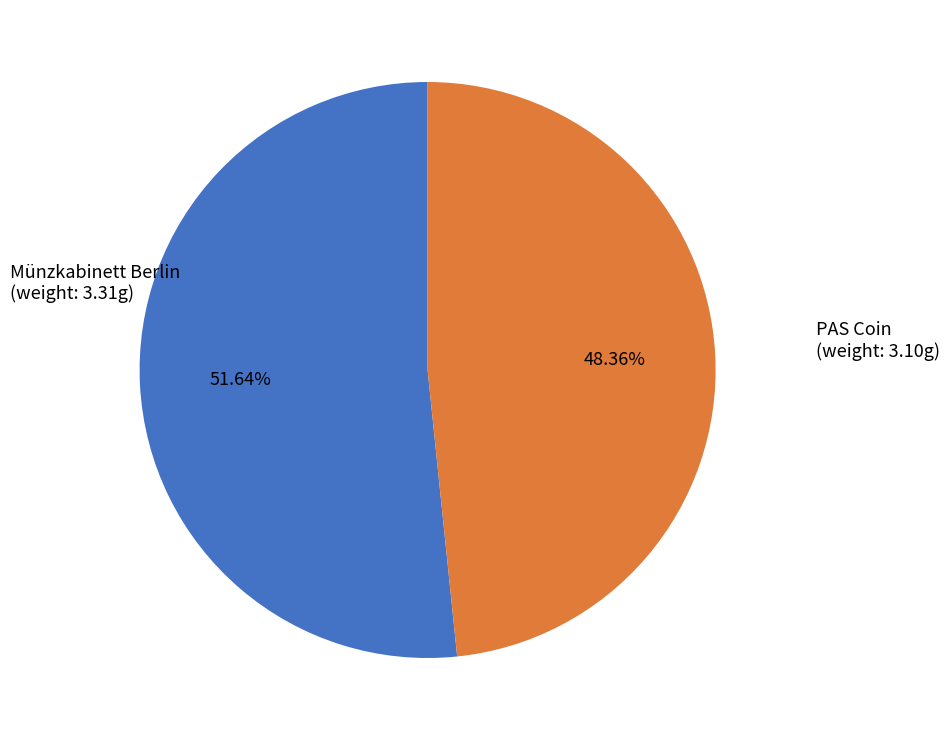

How many slices are in this pie chart?

2